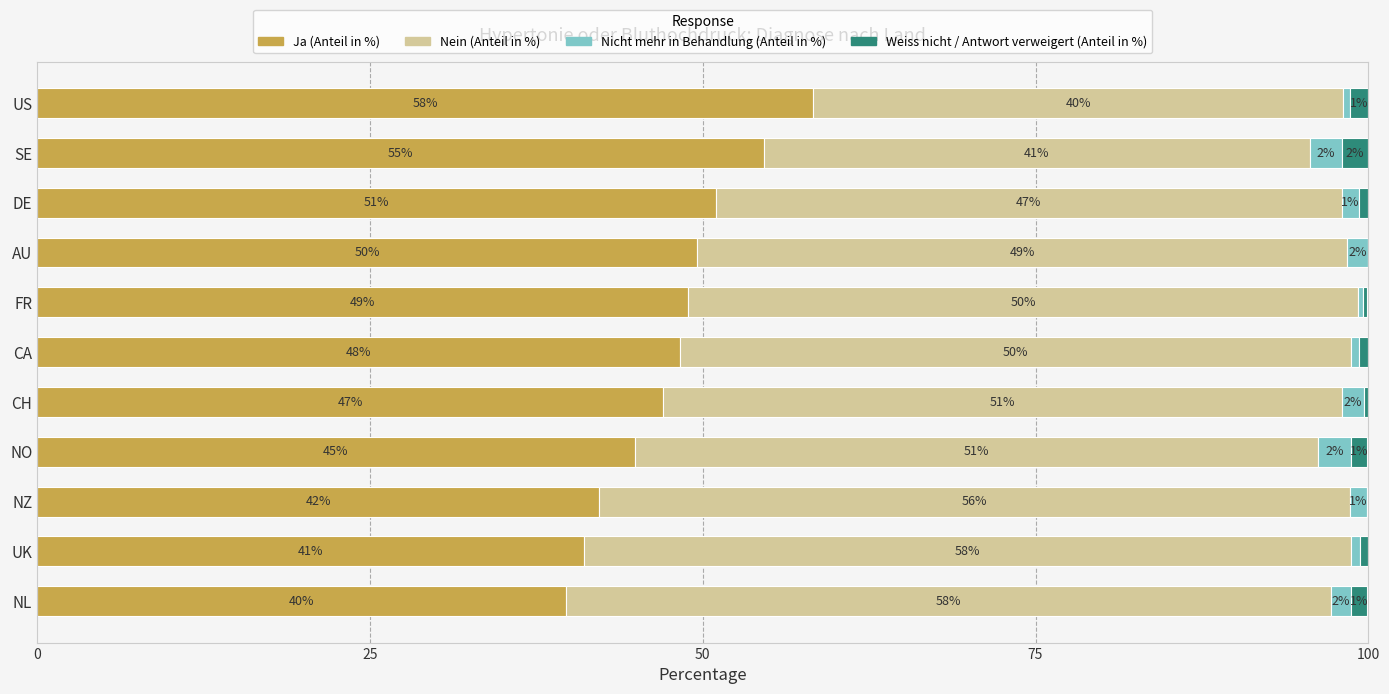

What is the approximate value of Ja (Anteil in %) at CA?

48.3